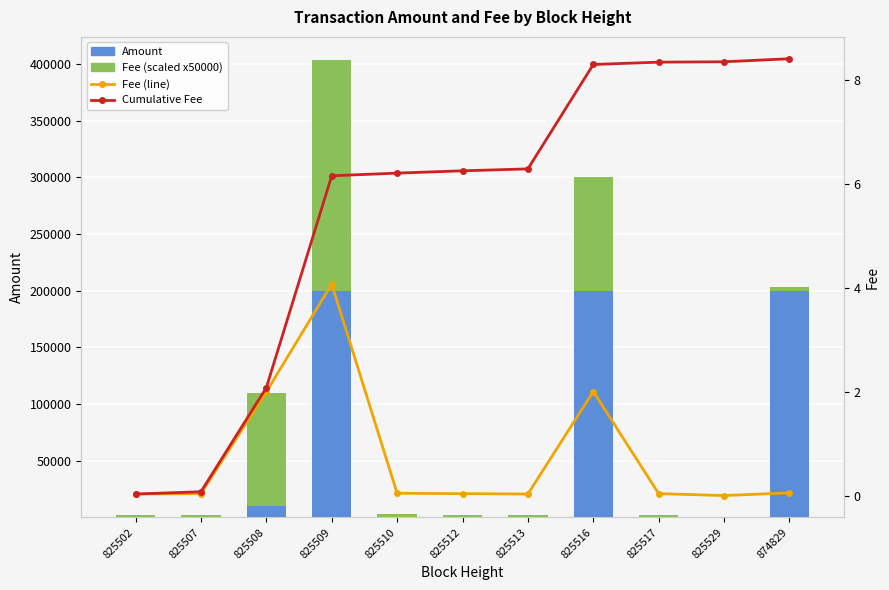

Is it true that Amount equals 200000.0 at 874829?

True